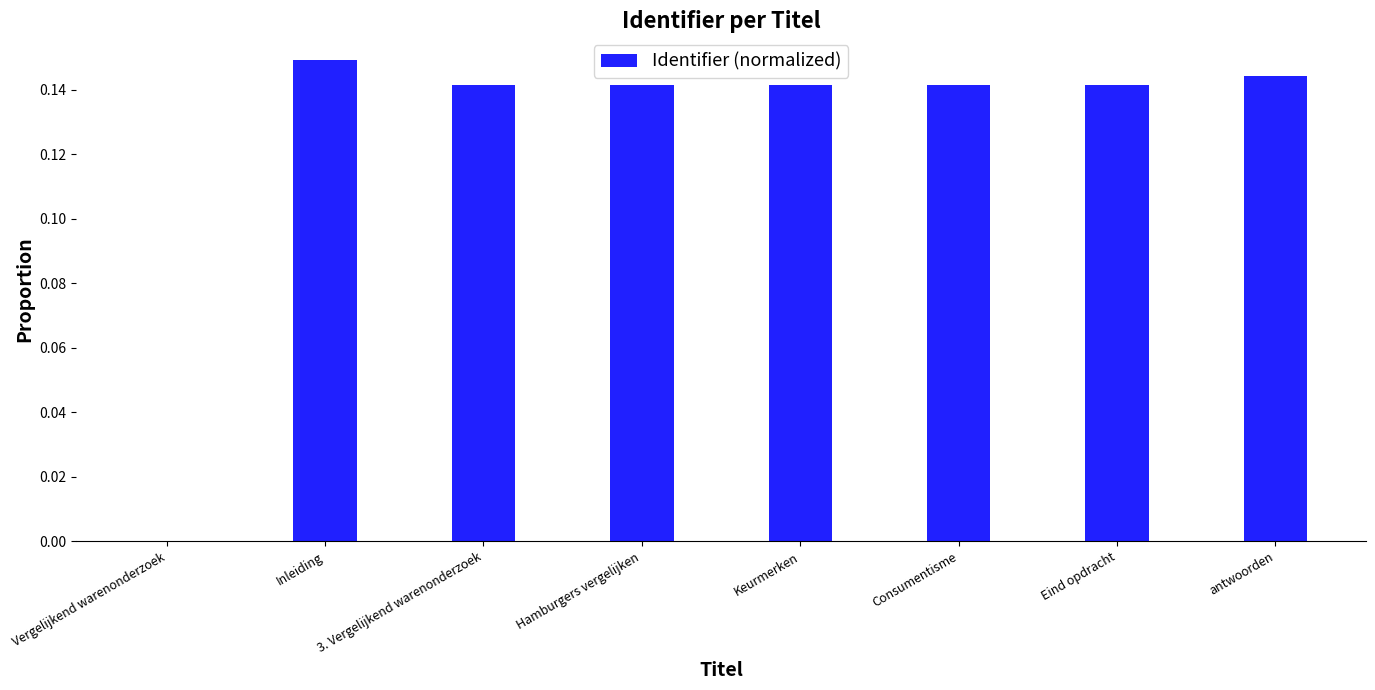

What is the sum of the values at Consumentisme and Inleiding?

0.3